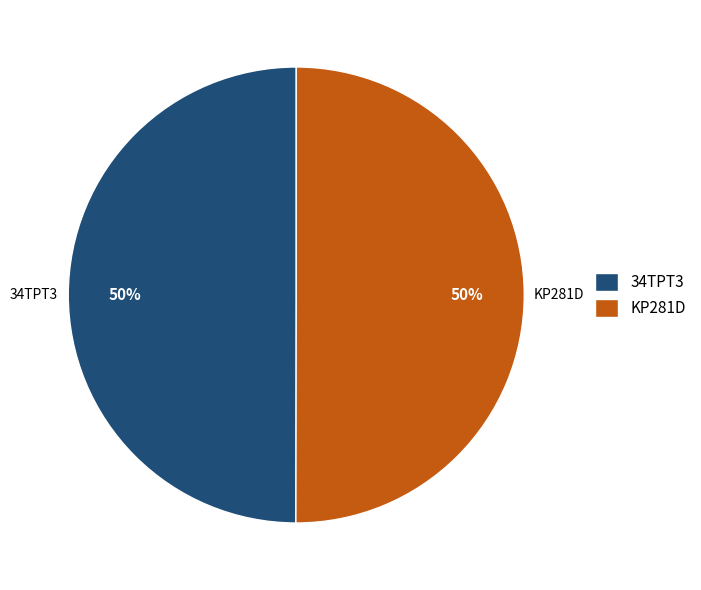

How many segments does this pie chart have?

2